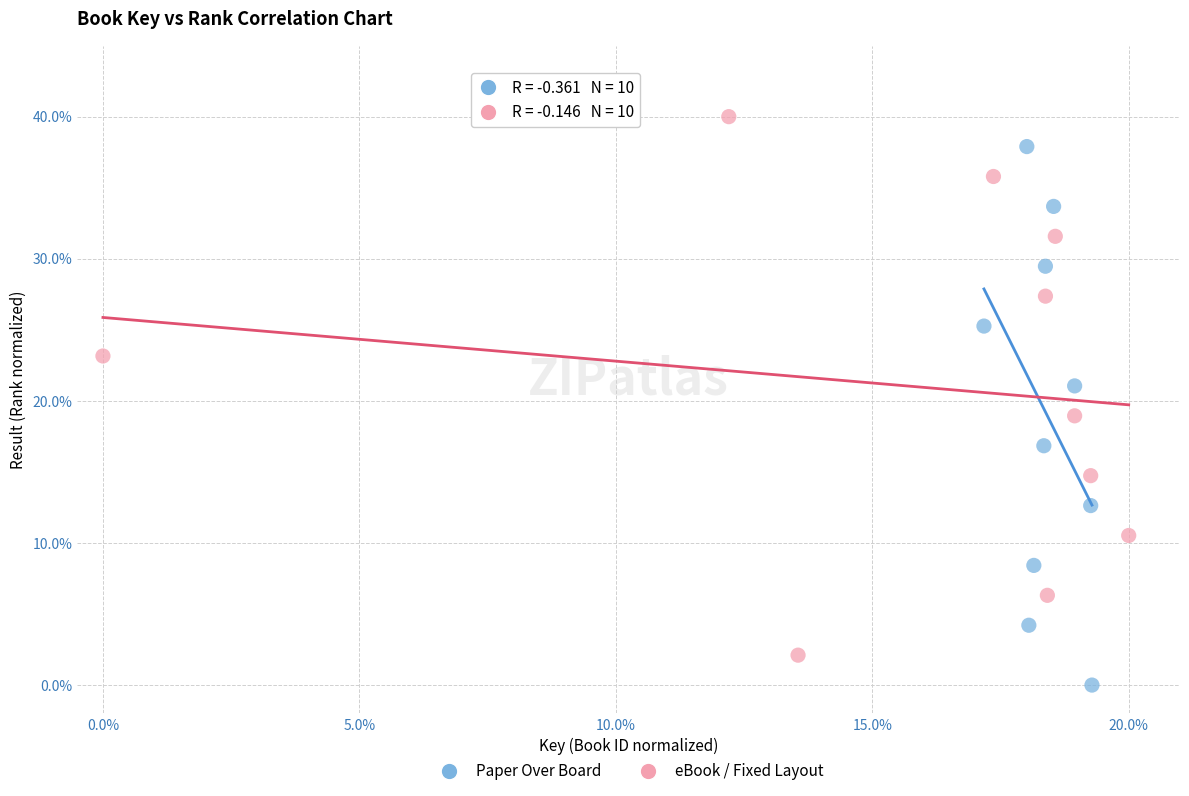

What are all the series names shown in the legend?

Paper Over Board, eBook / Fixed Layout